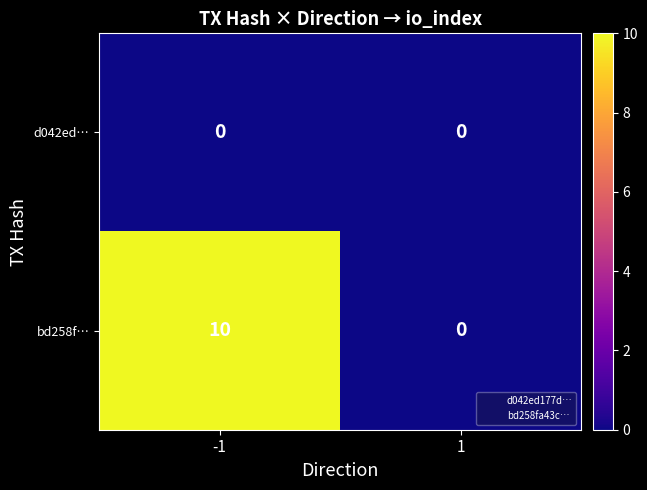

List the series in order of their peak value, lowest first.

d042ed…, bd258f…